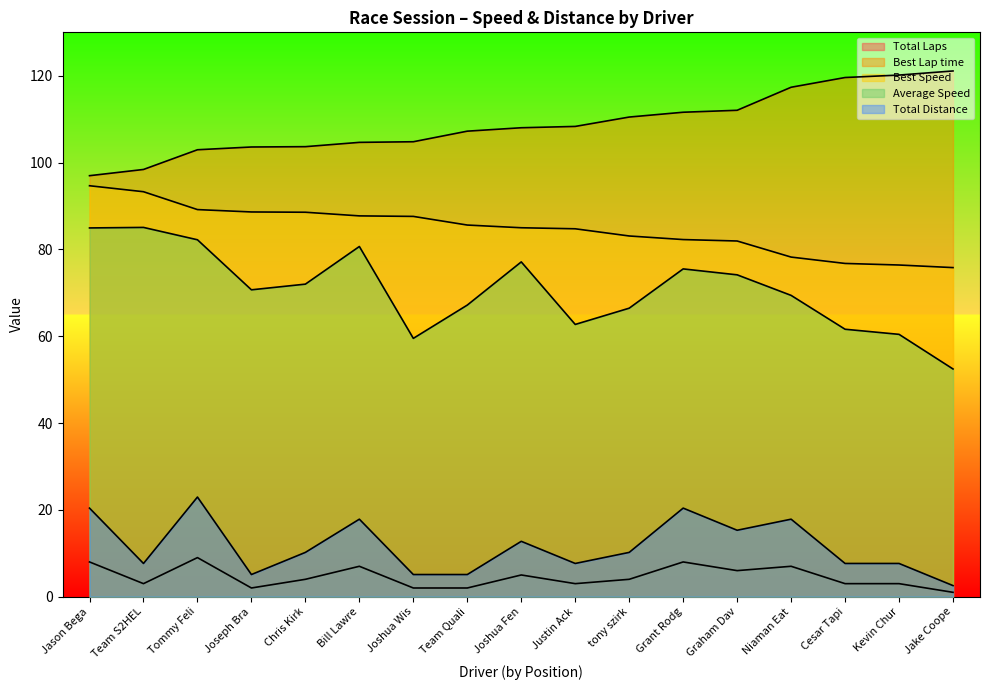

Rank the series by their maximum value, from highest to lowest.

Best Lap time, Best Speed, Average Speed, Total Distance, Total Laps